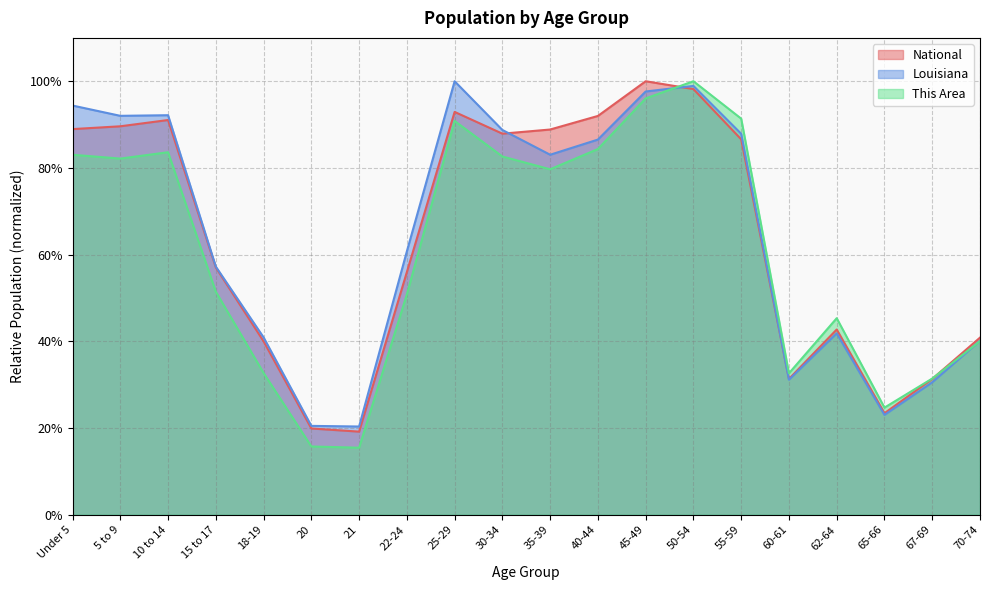

At which category does Louisiana reach its first local valley?

5 to 9